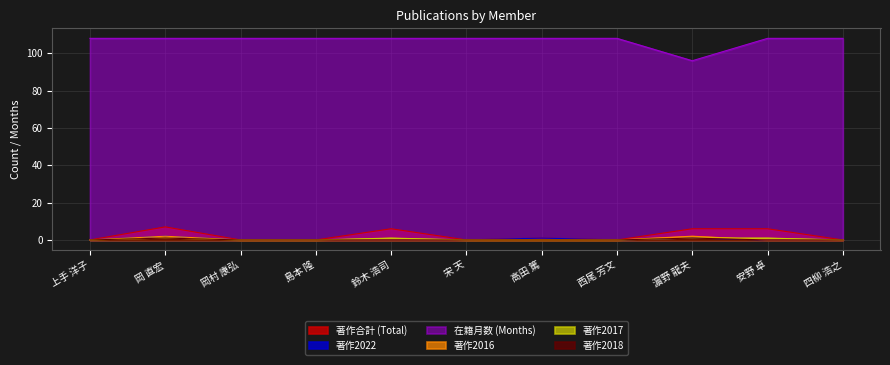

What is the label of the 5th point from the right?

高田 篤